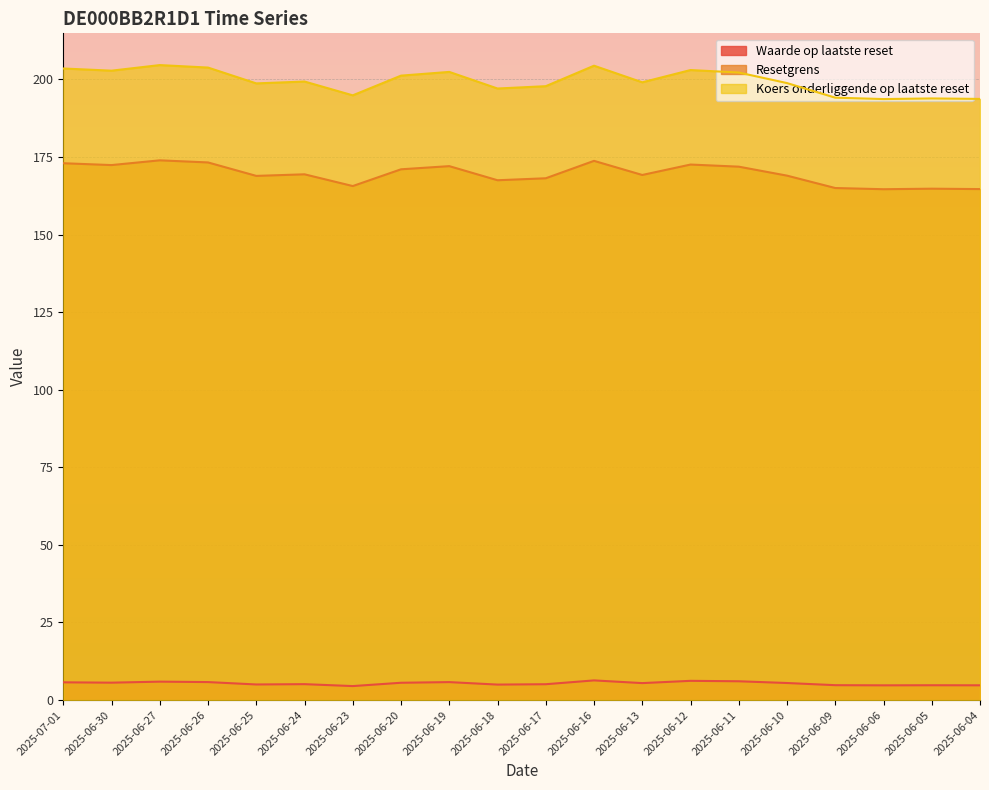

Between 2025-06-13 and 2025-06-27, which is larger?

2025-06-27